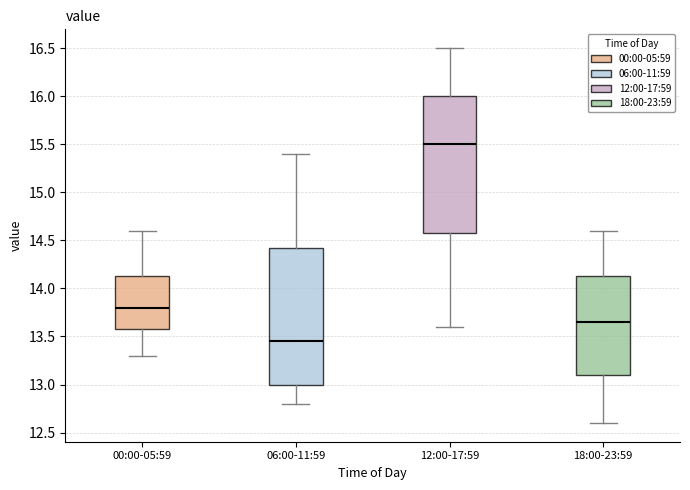

Reading left to right, transcribe this box plot: for each box, give where its median line is, the range the box spans, and where its two whiskers end, as read against the y-axis. The values are not printed on the chart, so give them approximately, as read against the axis.

00:00-05:59: median 13.80, box 13.60 to 14.15, whiskers 13.30 to 14.60
06:00-11:59: median 13.45, box 13.00 to 14.45, whiskers 12.80 to 15.40
12:00-17:59: median 15.50, box 14.60 to 16.00, whiskers 13.60 to 16.50
18:00-23:59: median 13.65, box 13.10 to 14.15, whiskers 12.60 to 14.60